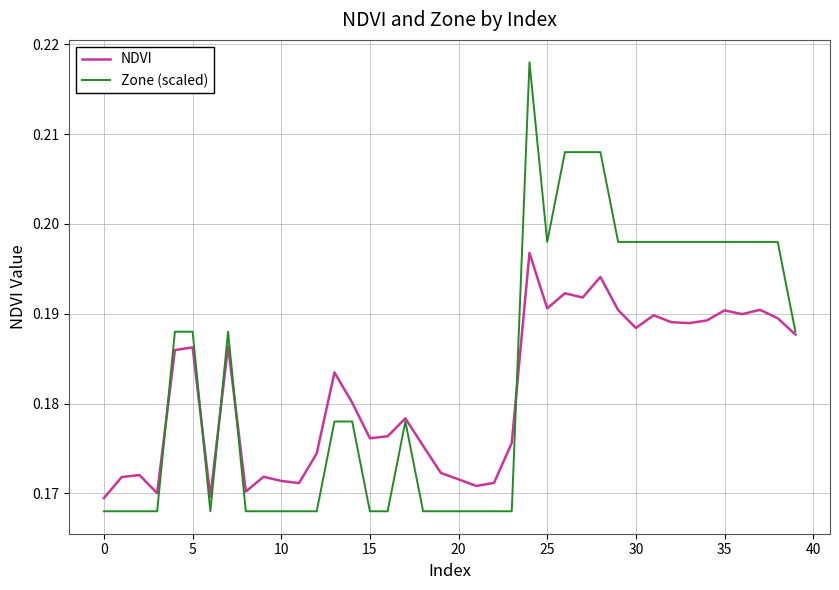

Which series has the largest range (max minus min)?

Zone (scaled)